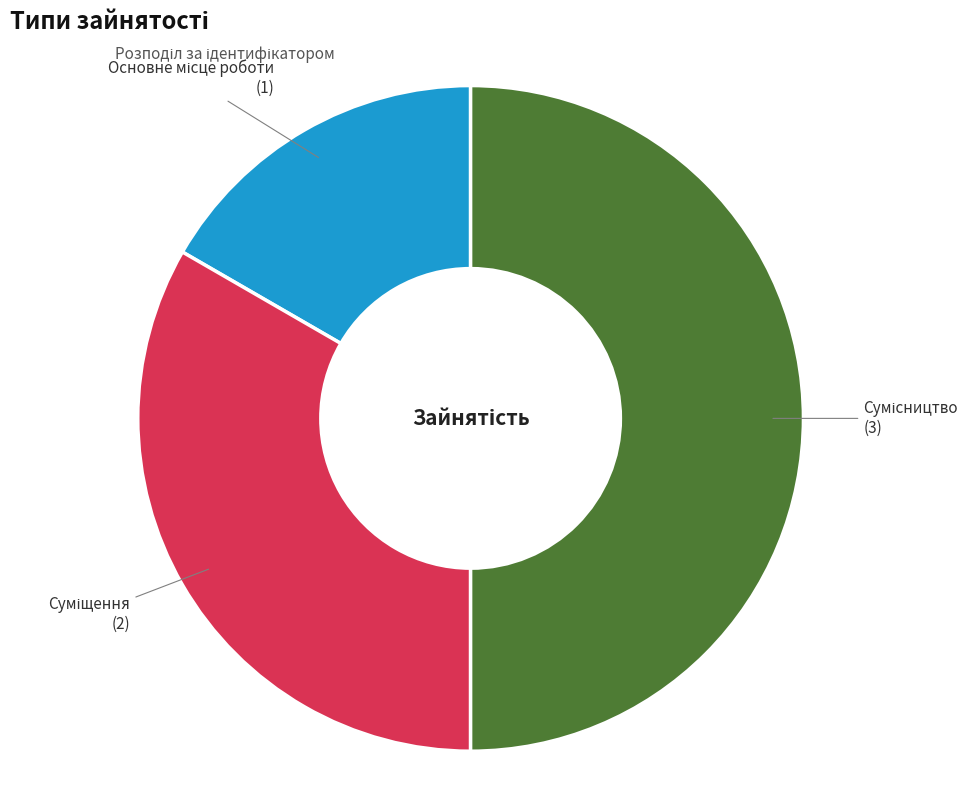

How many segments does this pie chart have?

3